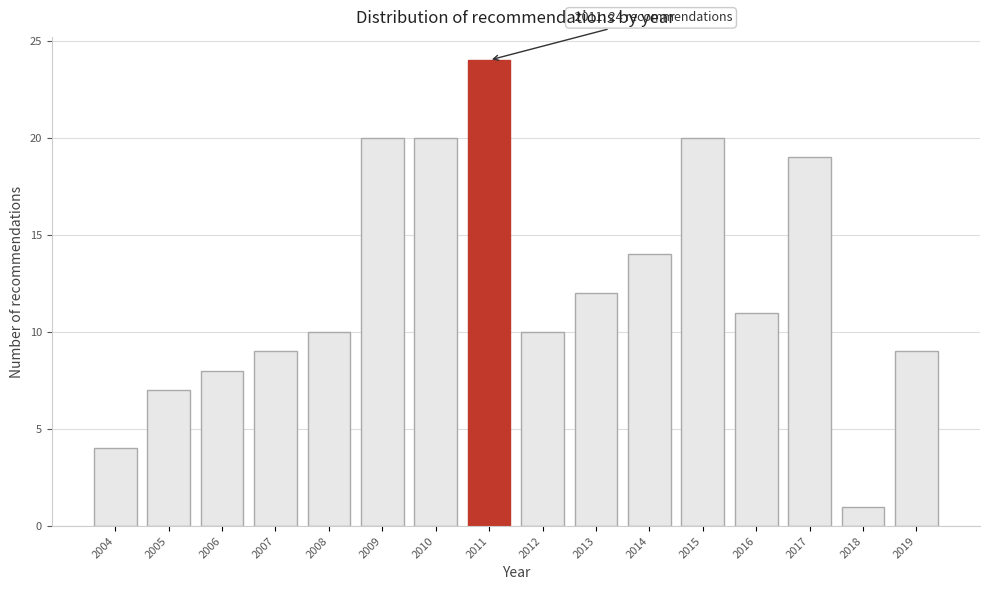

Reading right to left, what are all the values shown in this chart?

2019=9	2018=1	2017=19	2016=11	2015=20	2014=14	2013=12	2012=10	2011=24	2010=20	2009=20	2008=10	2007=9	2006=8	2005=7	2004=4